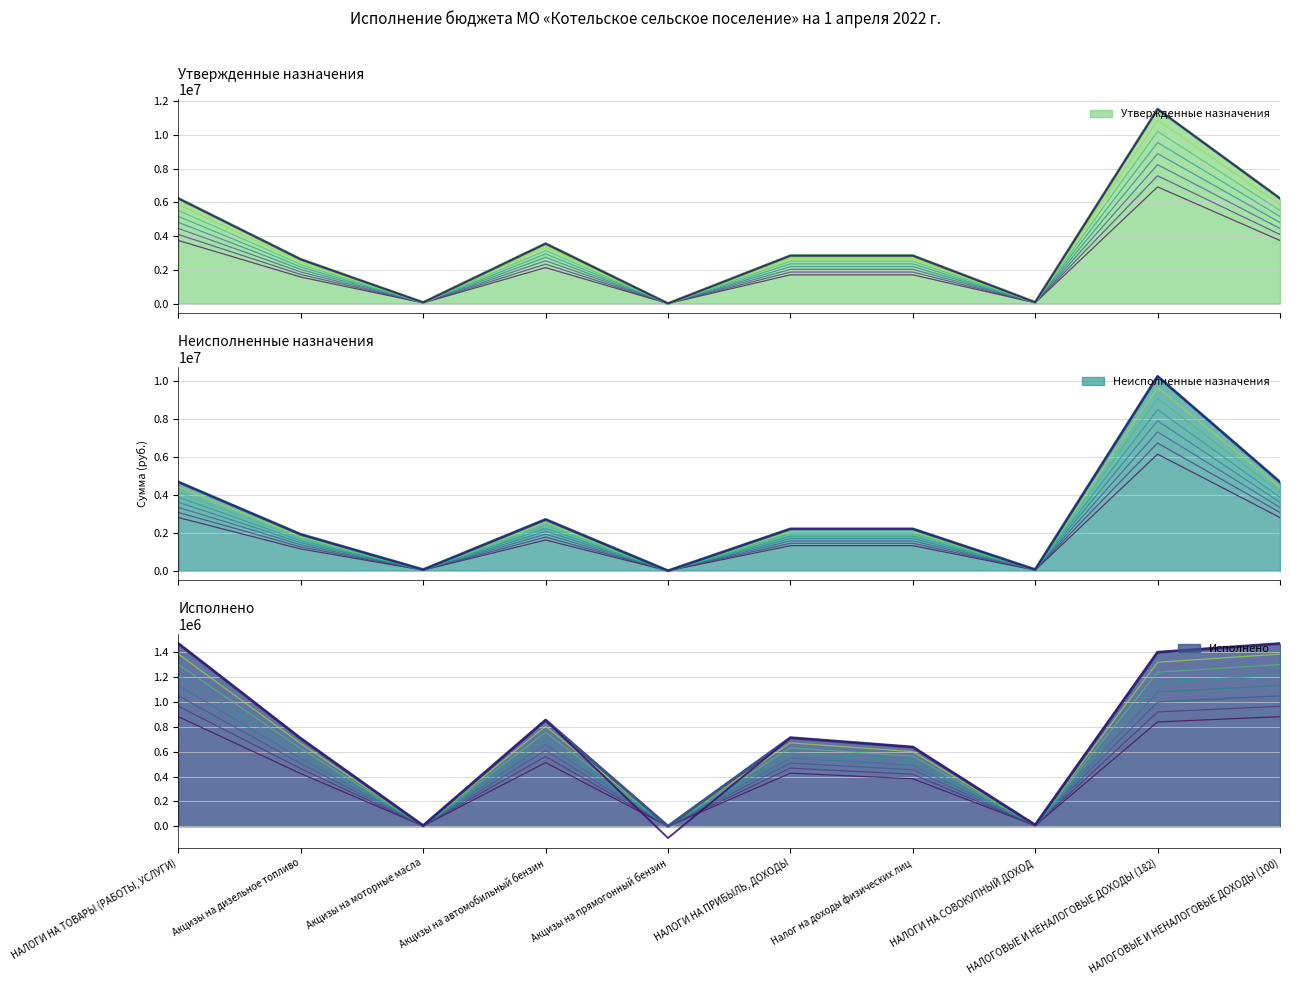

Is the value of Неисполненные назначения at НАЛОГИ НА ТОВАРЫ (РАБОТЫ, УСЛУГИ) greater than the value of Исполнено at Акцизы на автомобильный бензин?

Yes